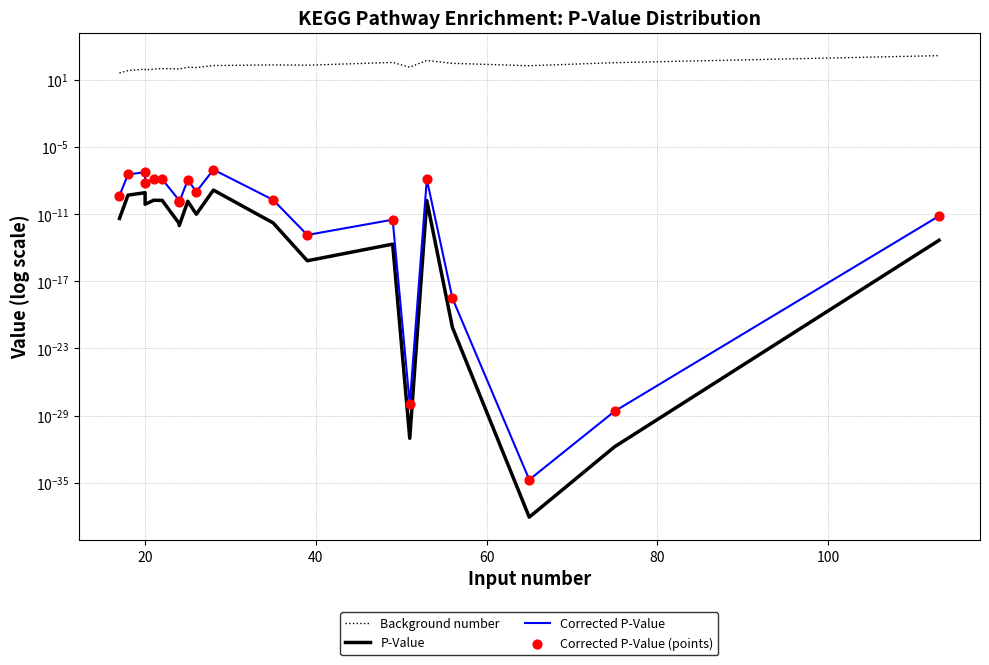

Which series contains the highest Y value?

Background number